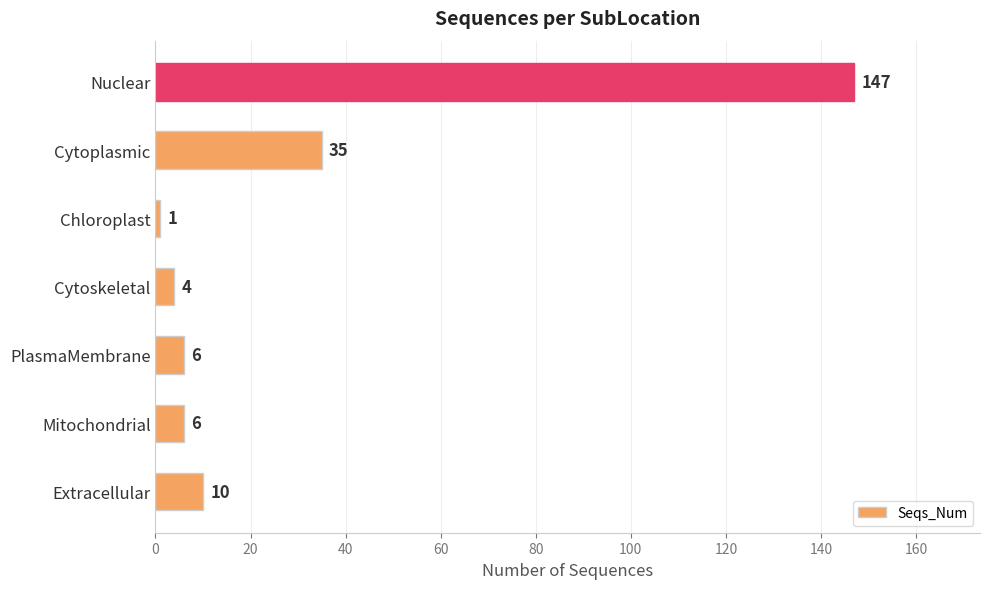

The chart shows a value of 6 at PlasmaMembrane. True or false?

True